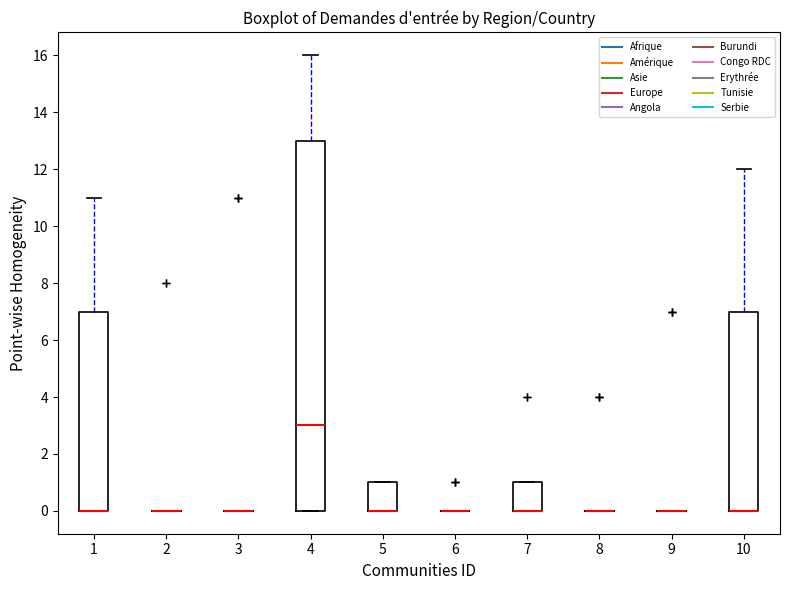

Reading left to right, transcribe this box plot: for each box, give where its median line is, the range the box spans, and where its two whiskers end, as read against the y-axis. The values are not printed on the chart, so give them approximately, as read against the axis.

1: median 0 (drawn on the box's lower edge), box 0 to 7, whiskers 0 to 11
2: box collapsed to a line at 0, whiskers 0 to 0
3: box collapsed to a line at 0, whiskers 0 to 0
4: median 3, box 0 to 13, whiskers 0 to 16
5: median 0 (drawn on the box's lower edge), box 0 to 1, whiskers 0 to 1
6: box collapsed to a line at 0, whiskers 0 to 0
7: median 0 (drawn on the box's lower edge), box 0 to 1, whiskers 0 to 1
8: box collapsed to a line at 0, whiskers 0 to 0
9: box collapsed to a line at 0, whiskers 0 to 0
10: median 0 (drawn on the box's lower edge), box 0 to 7, whiskers 0 to 12